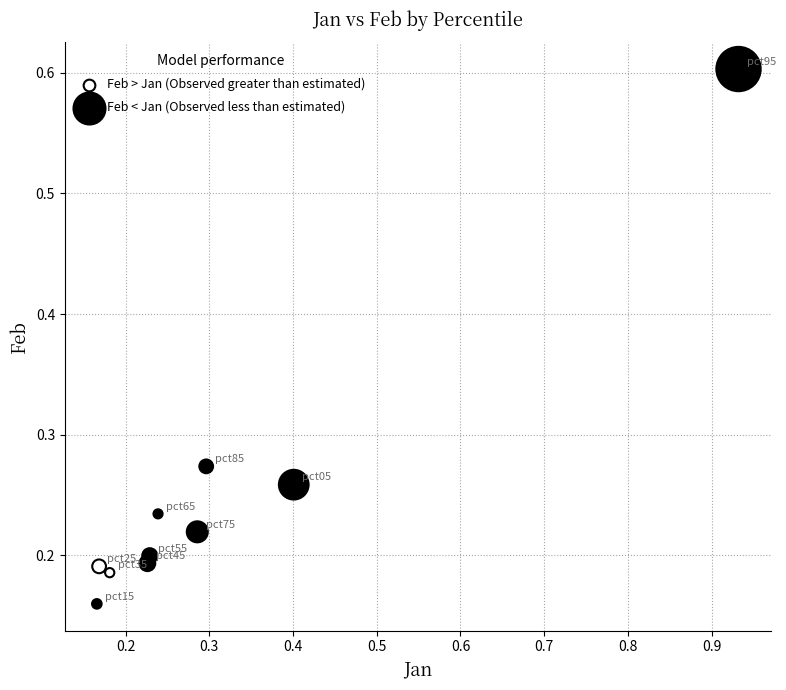

Which series contains the highest Y value?

Feb < Jan (Observed less than estimated)